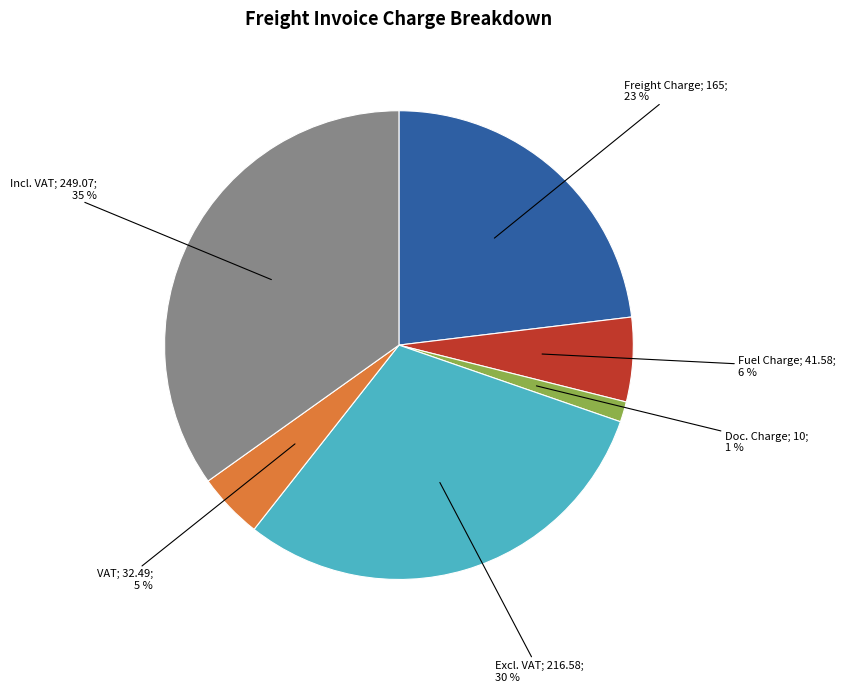

Does any single category account for the majority?

No